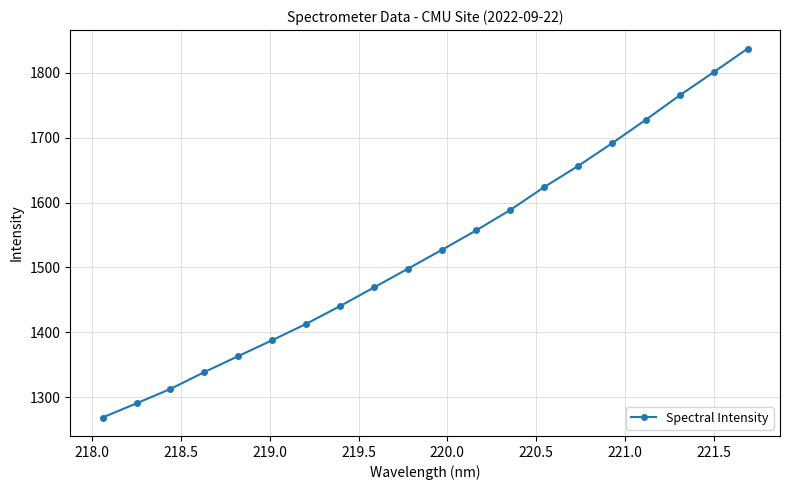

How many data points are less than 1527?

10